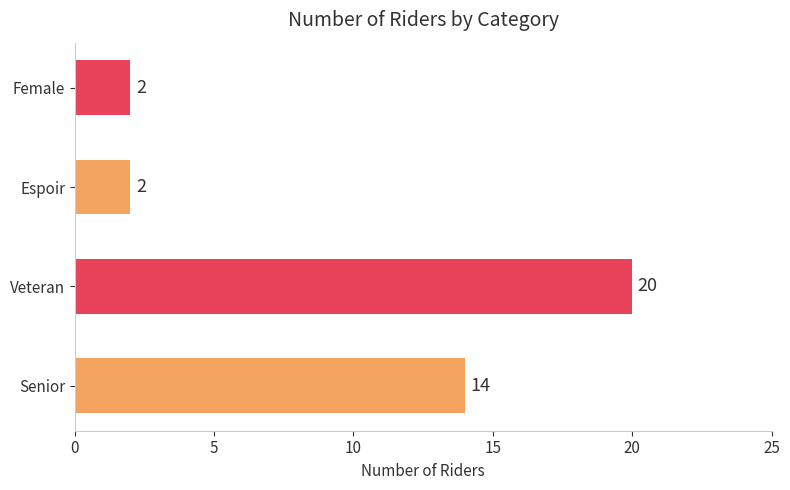

Count the number of categories in the chart.

4